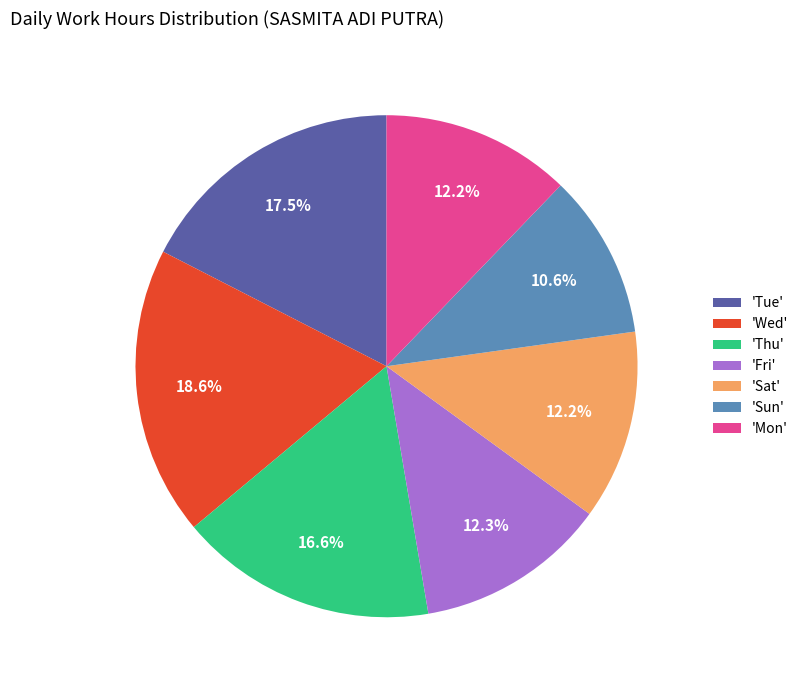

How many segments does this pie chart have?

7